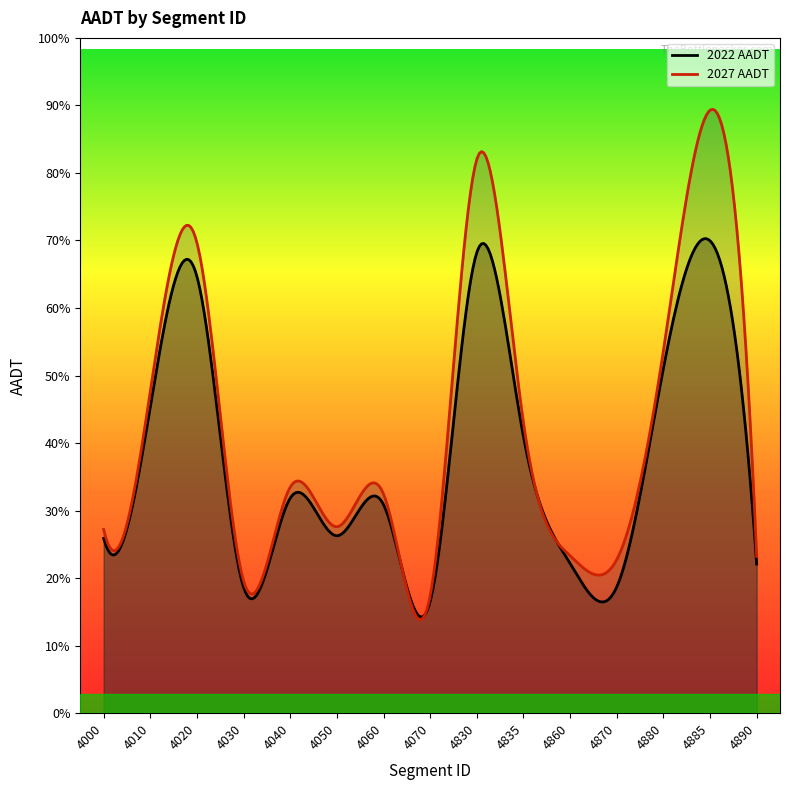

Does the chart display data point markers on the line(s)?

No